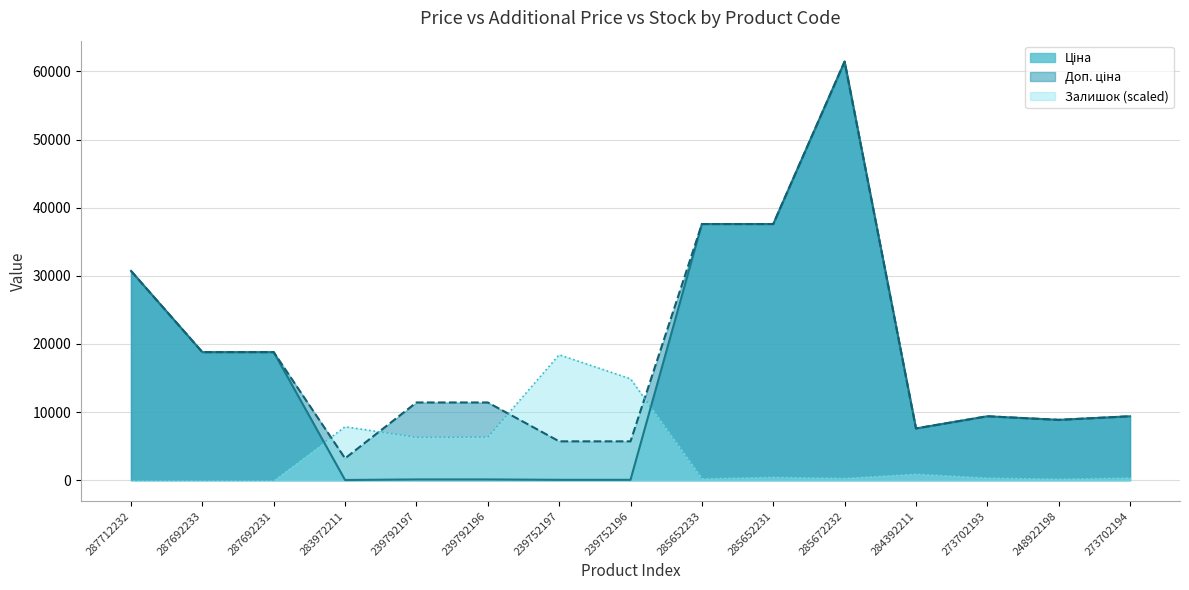

The Залишок series shows 61.2 at 285652233. True or false?

False